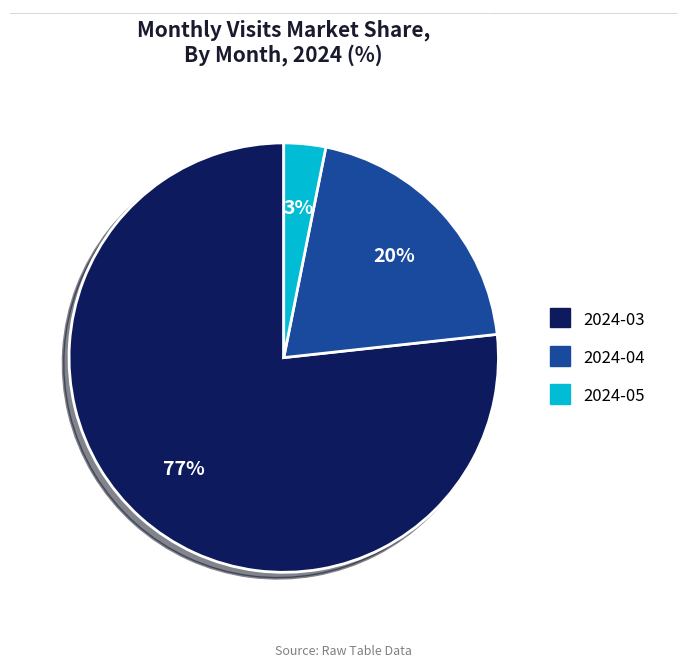

To the nearest percent, what percentage of the pie is 2024-04?

20%